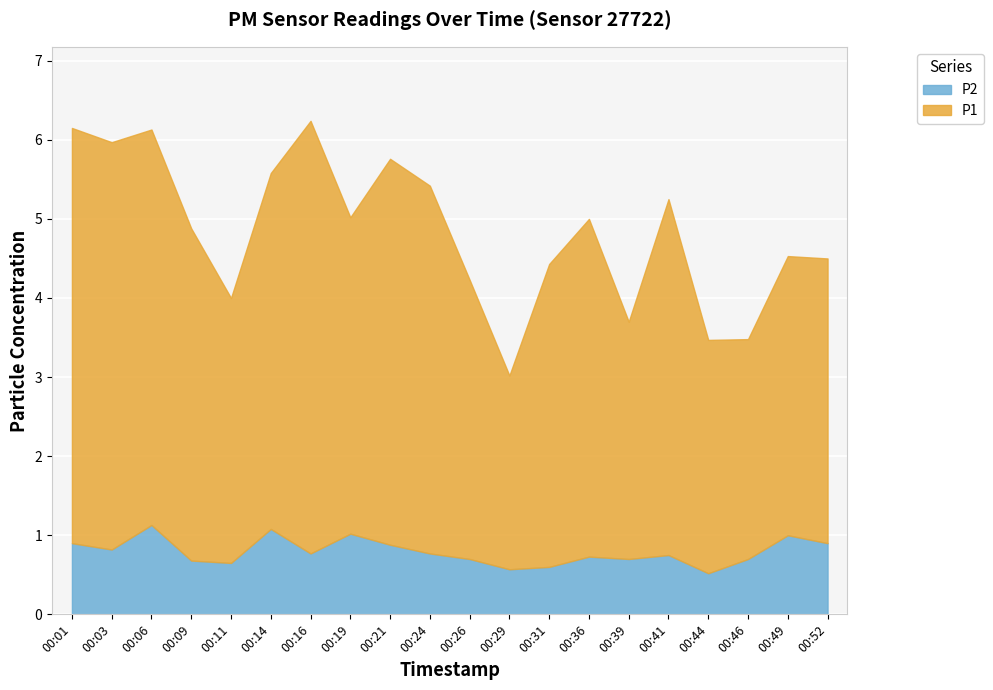

True or false: P1 and P2 intersect in this chart.

False